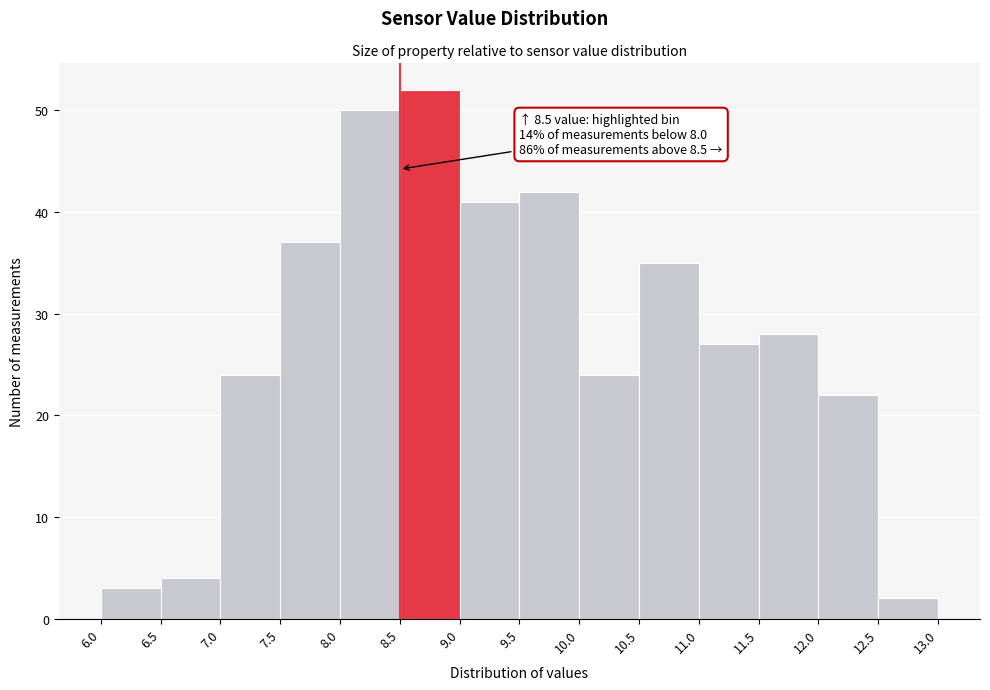

Which range on the x-axis has the tallest bar?

8.5 to 9.0